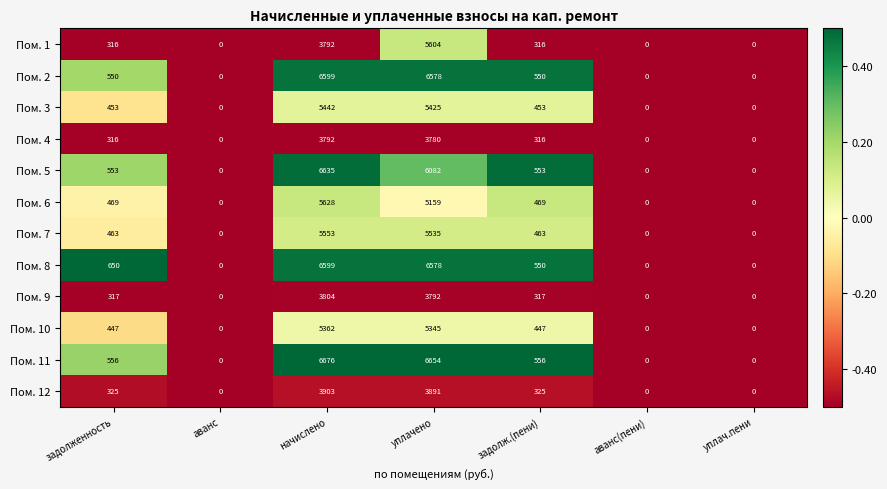

What is the approximate value of Пом. 9 at задолженность, to the nearest 50?

300